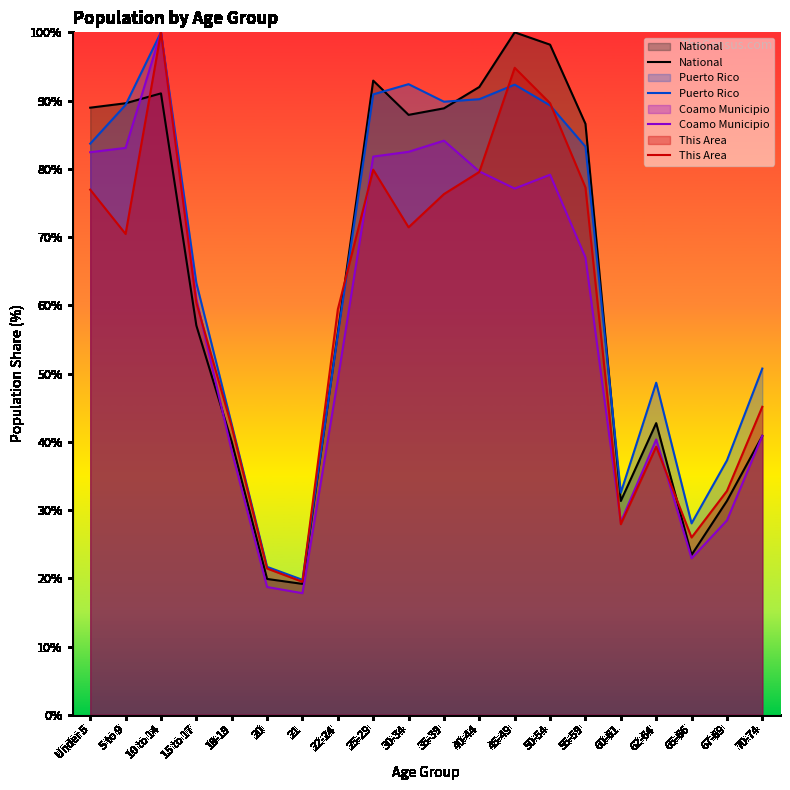

True or false: Puerto Rico and This Area intersect in this chart.

True